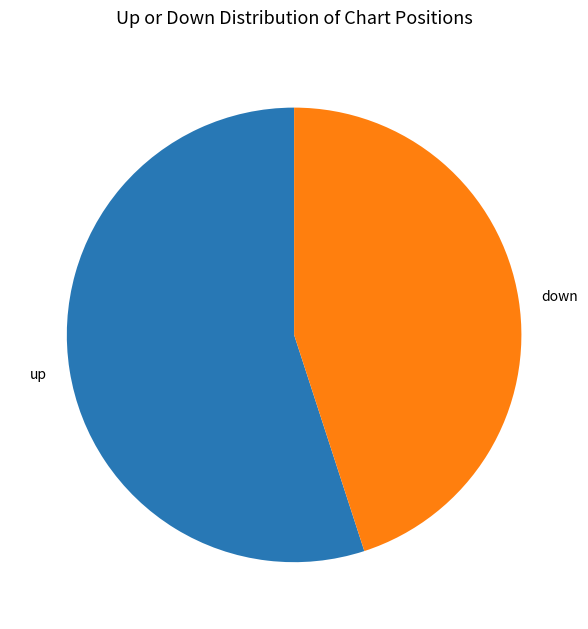

Do down and up together represent more than half of the pie?

Yes